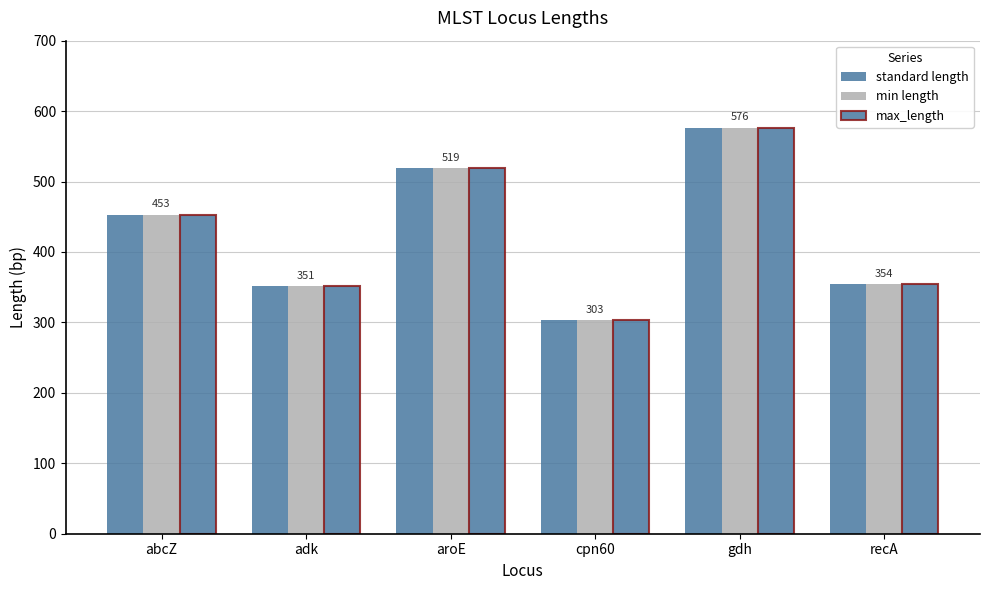

What value does the min length series have at recA, to the nearest 50?

350